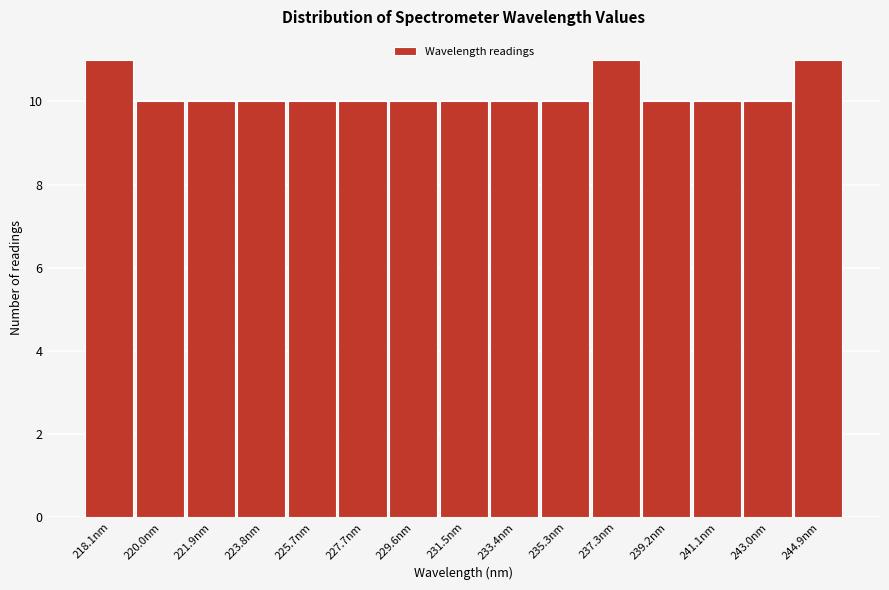

Reading left to right, extract all data points from this chart.

11	10	10	10	10	10	10	10	10	10	11	10	10	10	11